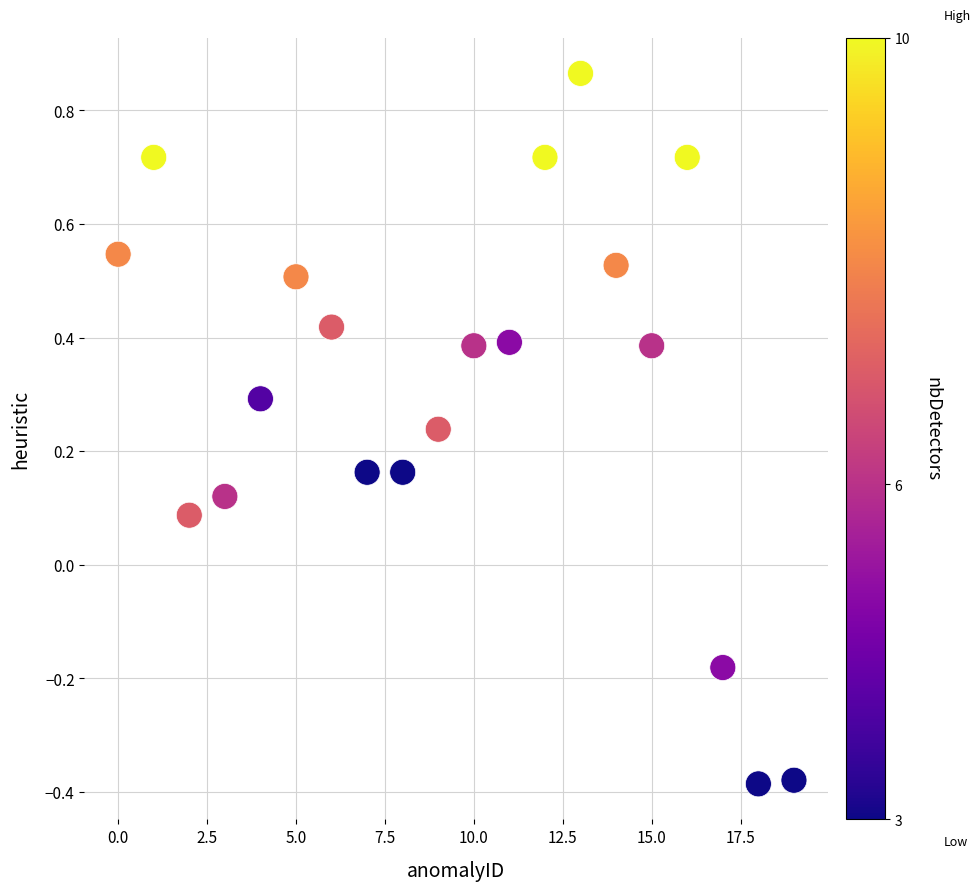

What is the range of Y values (max minus min)?

1.3